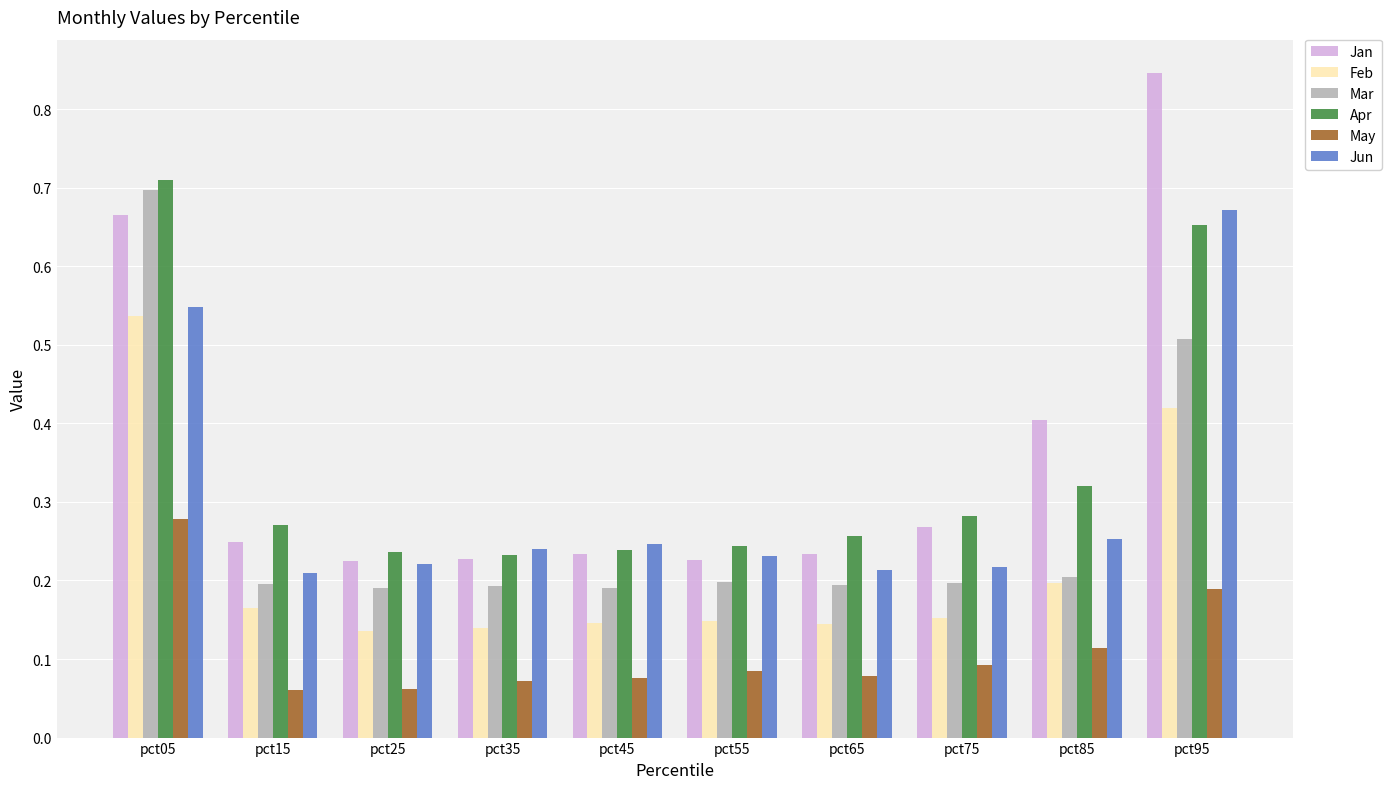

The Apr series shows 0.1 at pct95. True or false?

False